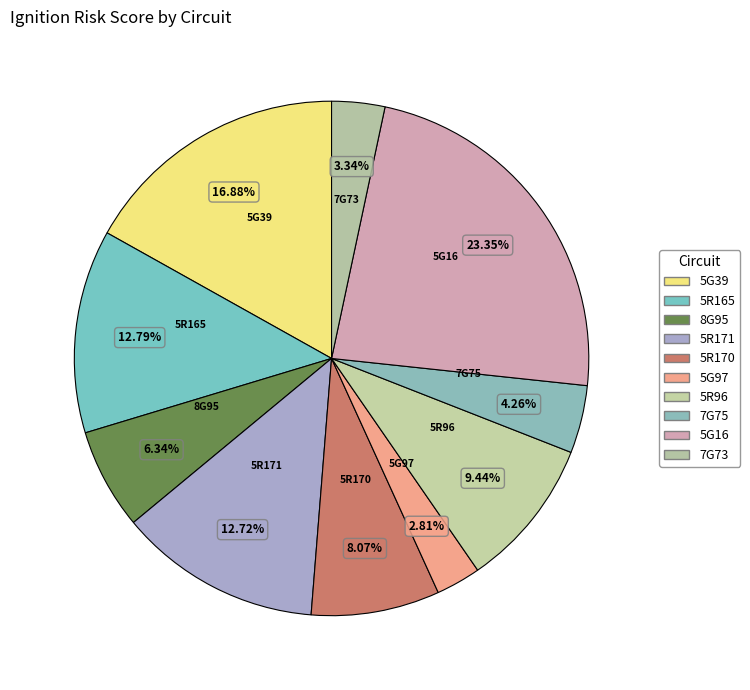

What percentage do 5G16 and 5R165 together represent?

36.1%